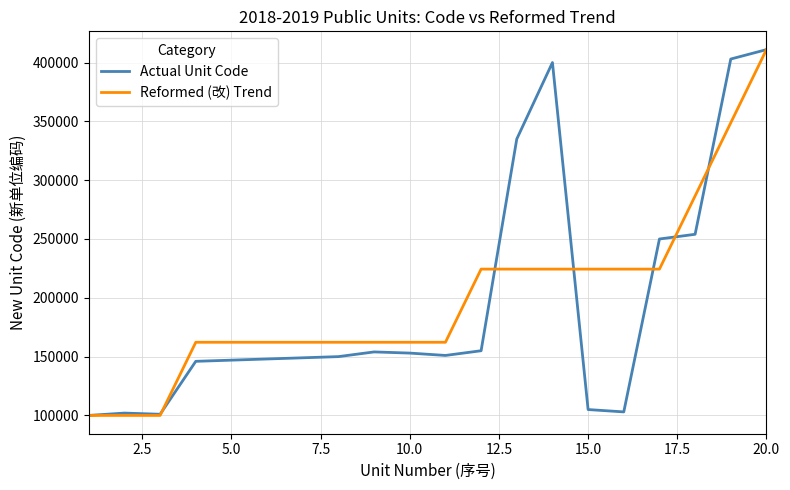

What is the maximum value shown in the chart?

411001